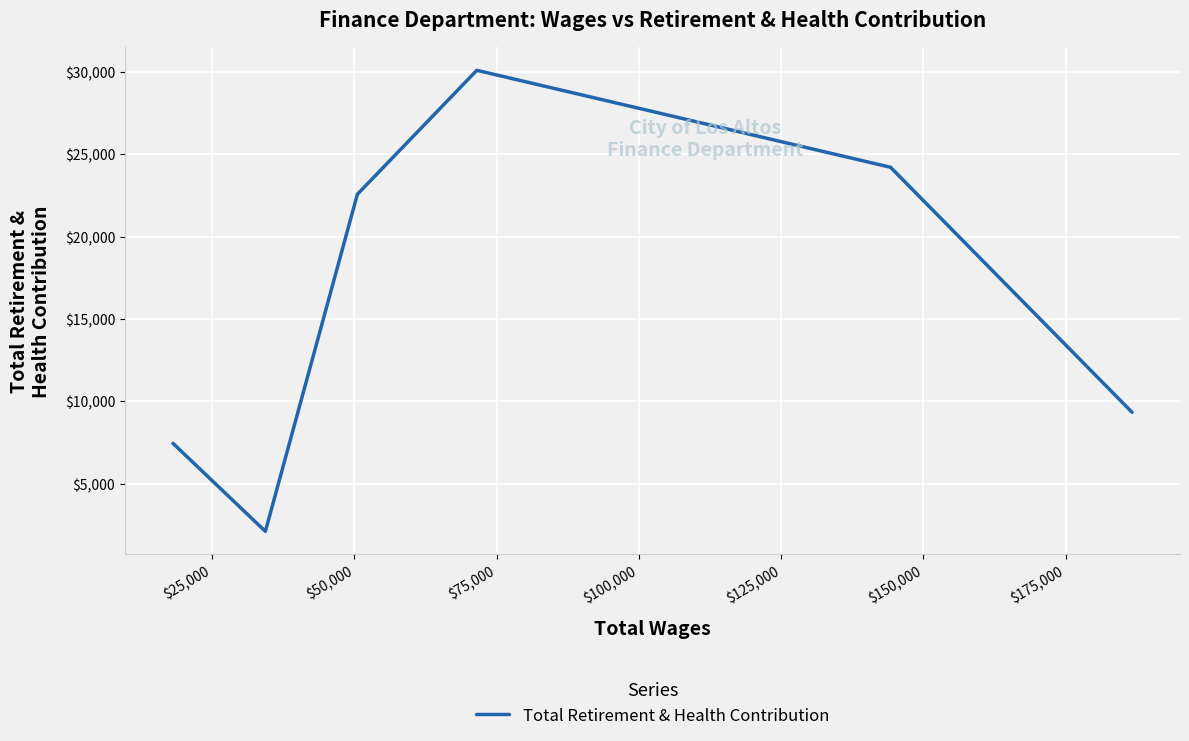

What is the difference between the maximum and minimum values?

28011